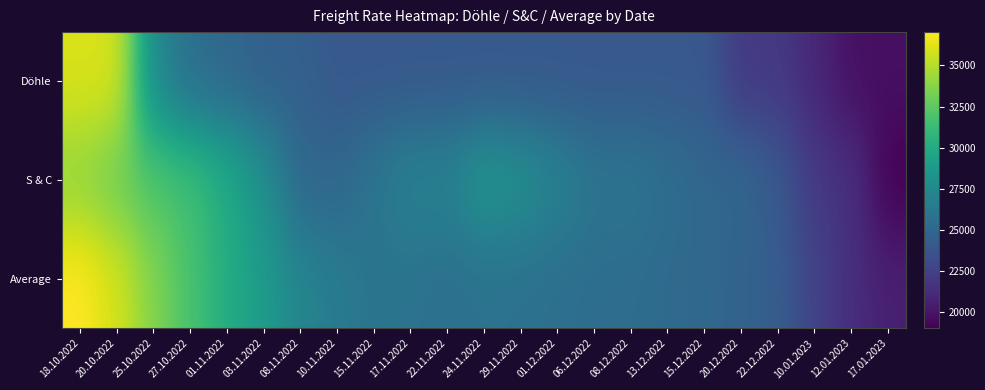

At how many categories does at least one series exceed 23524?

20